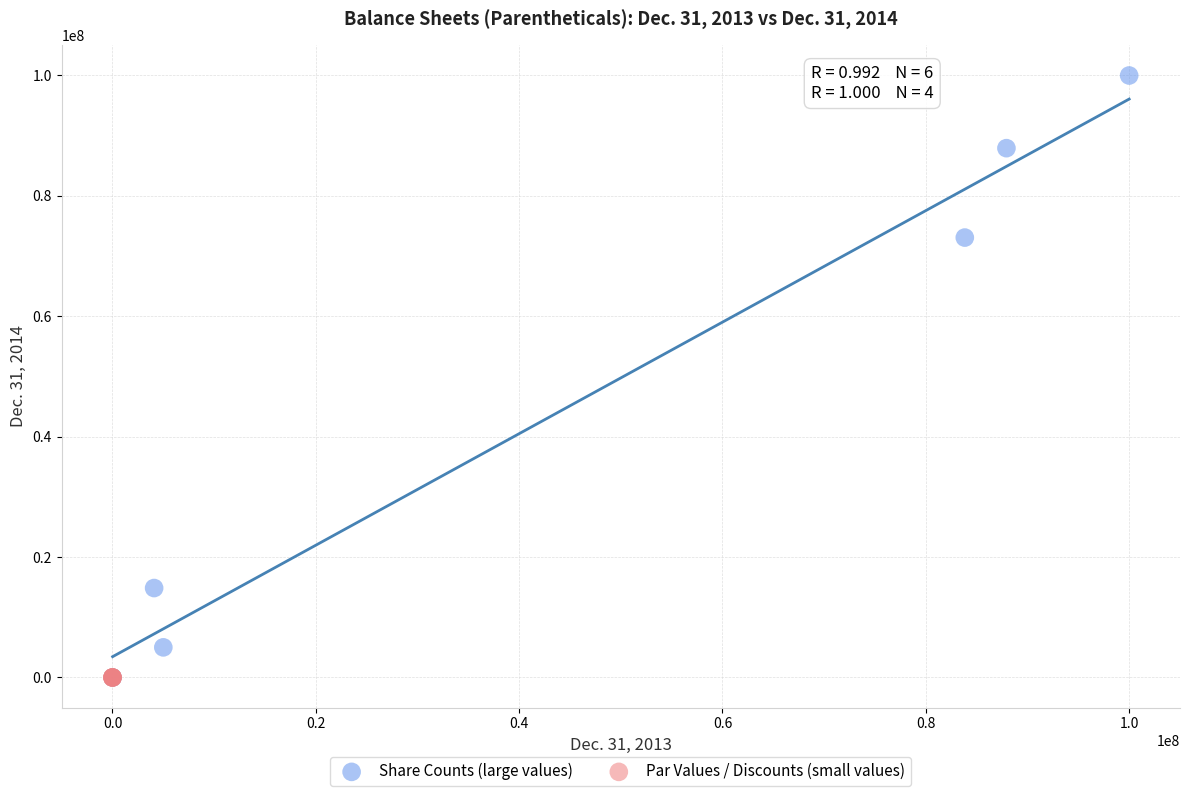

Which series reaches the maximum Y coordinate?

Share Counts (large values)